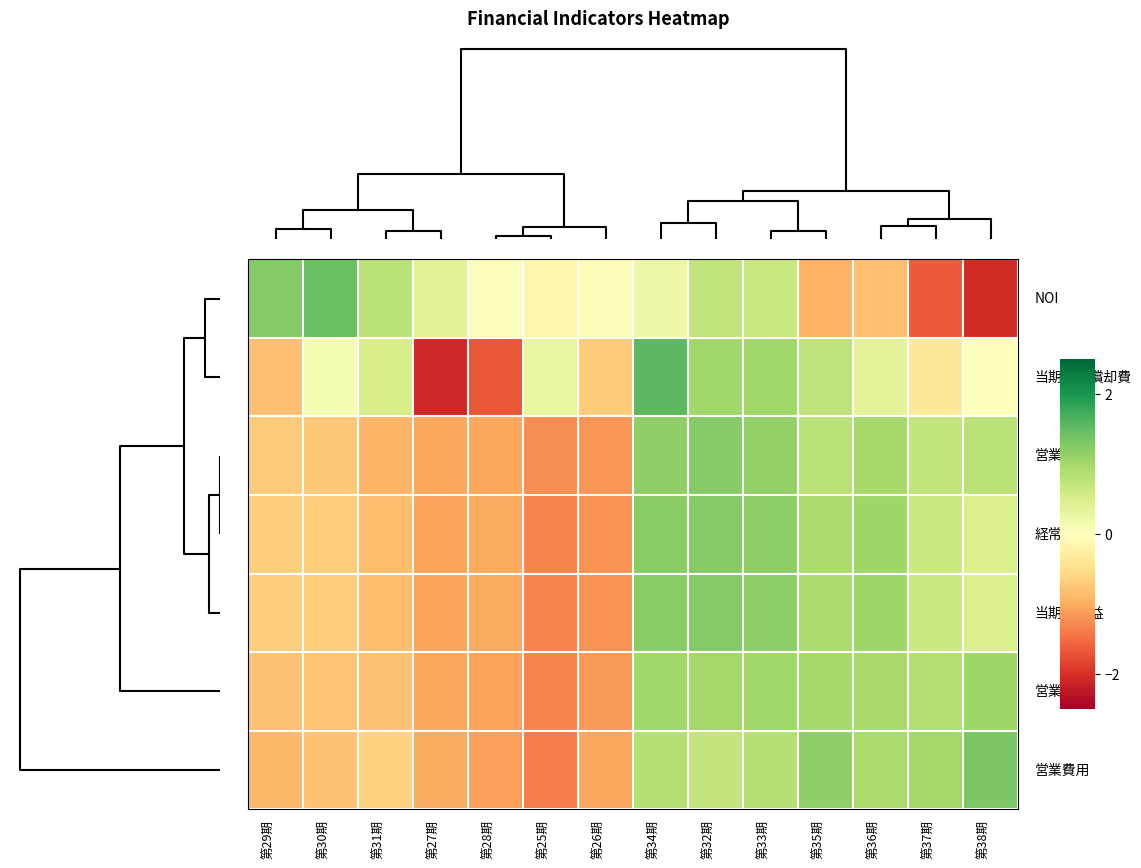

How many distinct data groups are displayed?

7